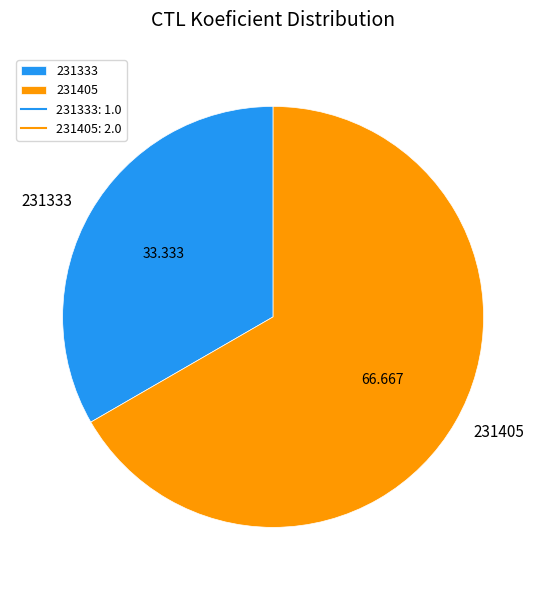

True or false: 231333 accounts for 33% of the total.

True